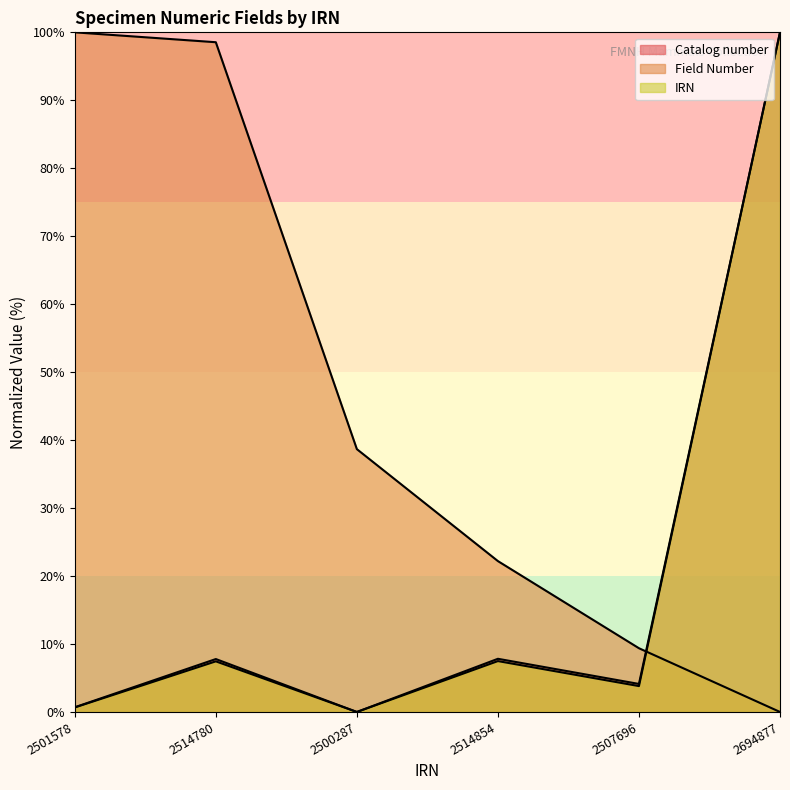

How many times do Field Number and IRN cross each other?

1